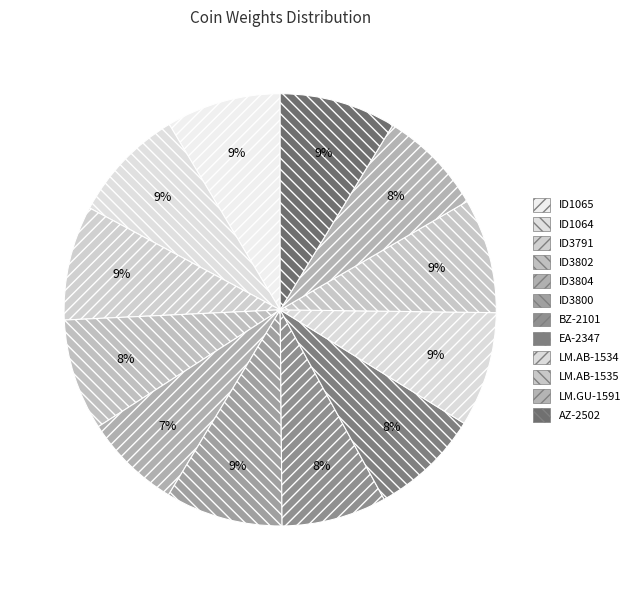

Rank the categories by value from highest to lowest.

ID3800, AZ-2502, ID1064, LM.AB-1534, ID1065, LM.AB-1535, ID3791, ID3802, EA-2347, LM.GU-1591, BZ-2101, ID3804